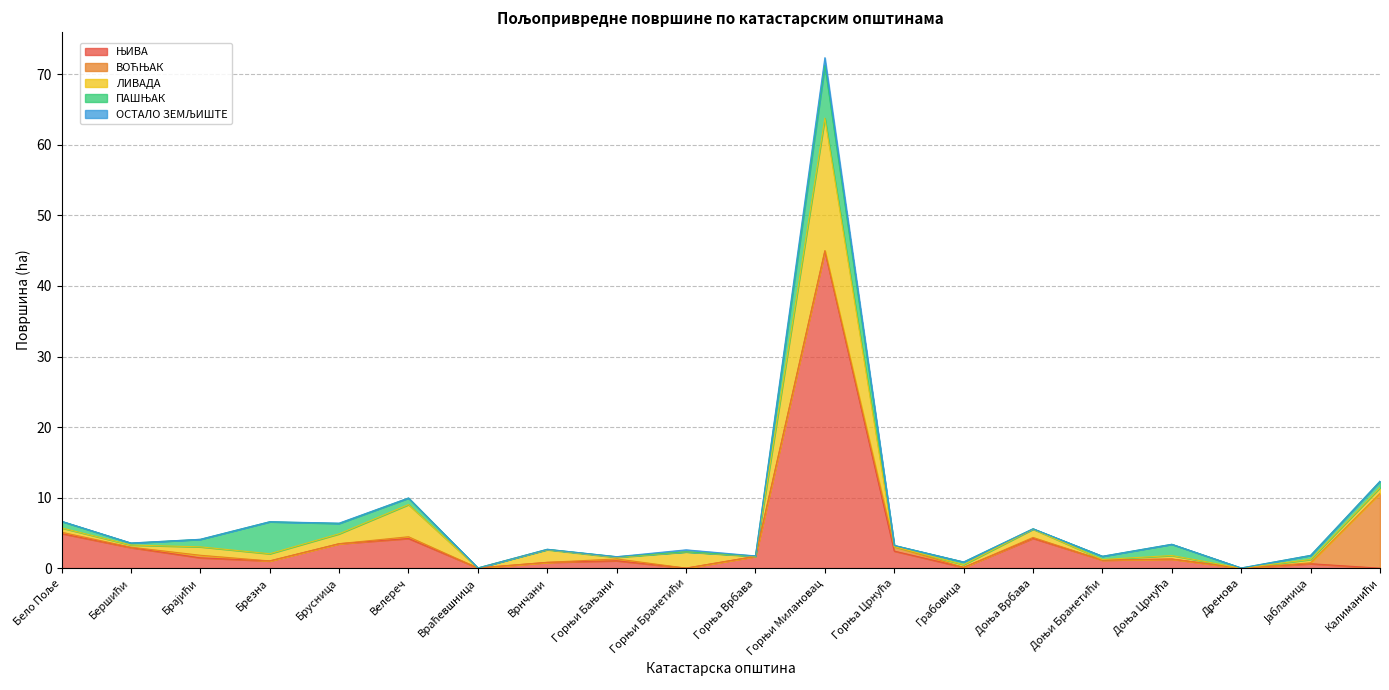

Which series ends up on top after the final intersection of ЊИВА and ЛИВАДА?

ЛИВАДА